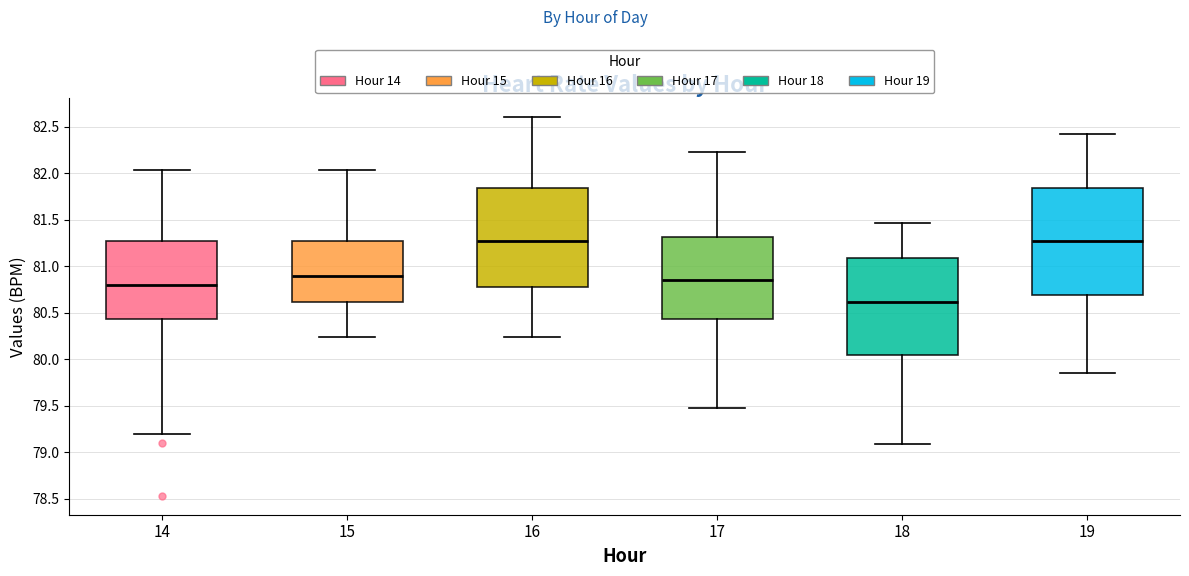

Which box is the tallest, from its lower edge to its upper edge?

19